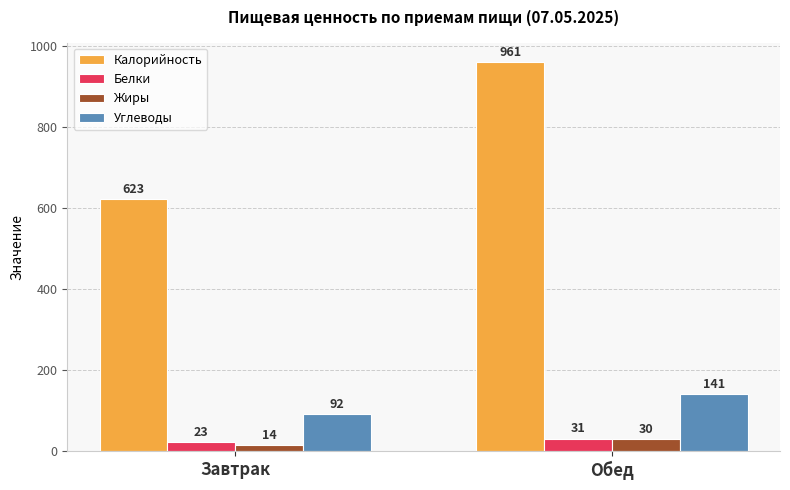

Is it true that Калорийность equals 398 at Обед?

False